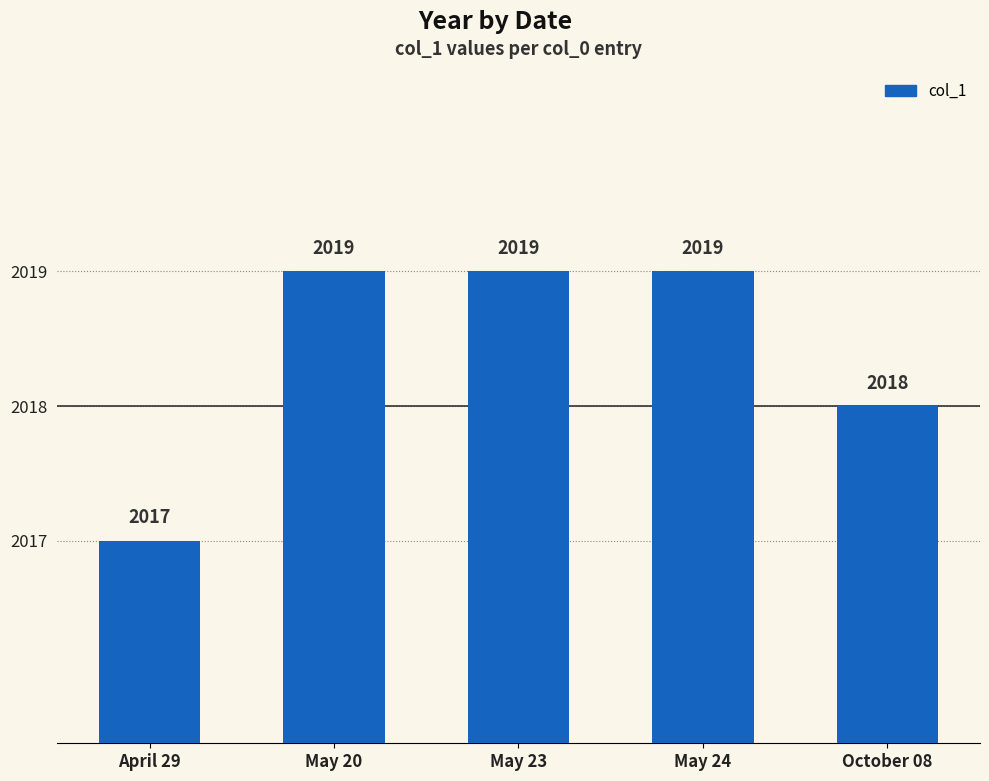

What position from the right is May 23?

3